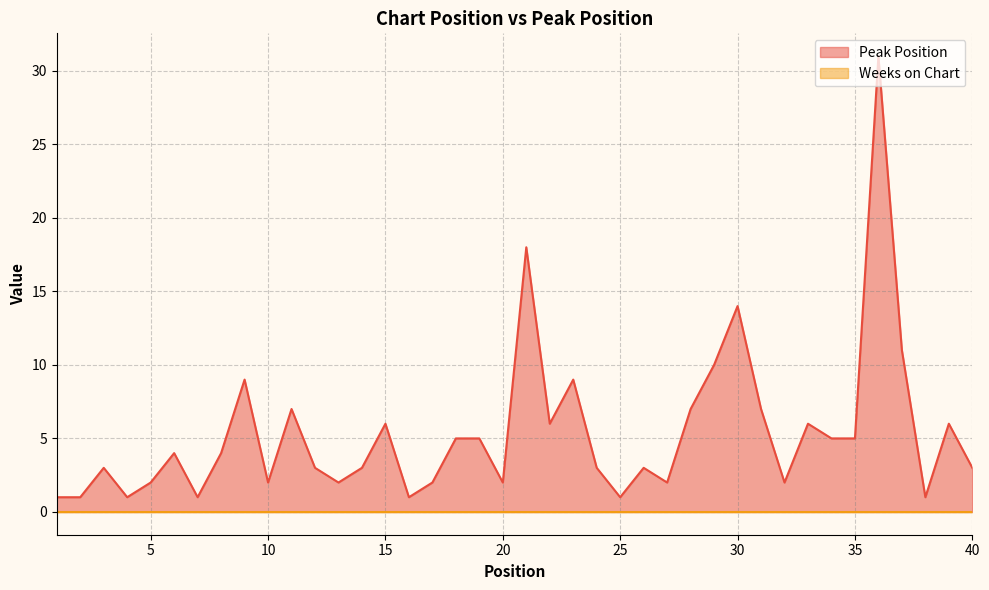

List the labels in order of value, smallest first.

1, 2, 4, 7, 16, 25, 38, 5, 10, 13, 17, 20, 27, 32, 3, 12, 14, 24, 26, 40, 6, 8, 18, 19, 34, 35, 15, 22, 33, 39, 11, 28, 31, 9, 23, 29, 37, 30, 21, 36